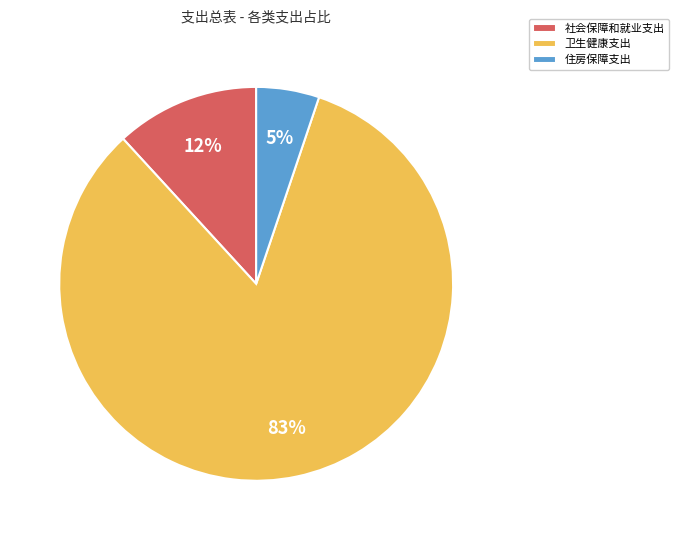

To the nearest percent, what is the average slice percentage?

33%